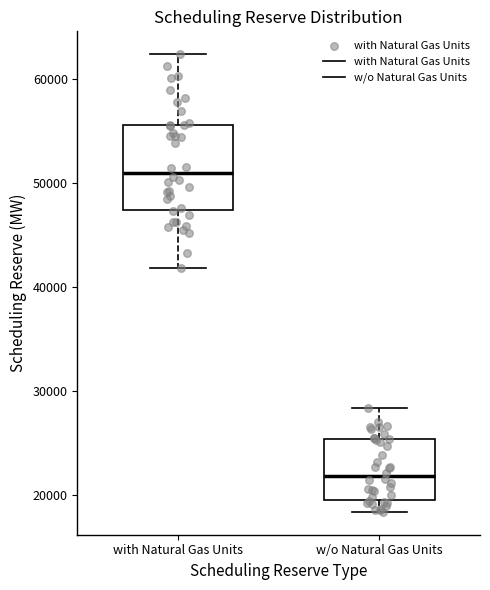

Which box's median line is the highest?

with Natural Gas Units